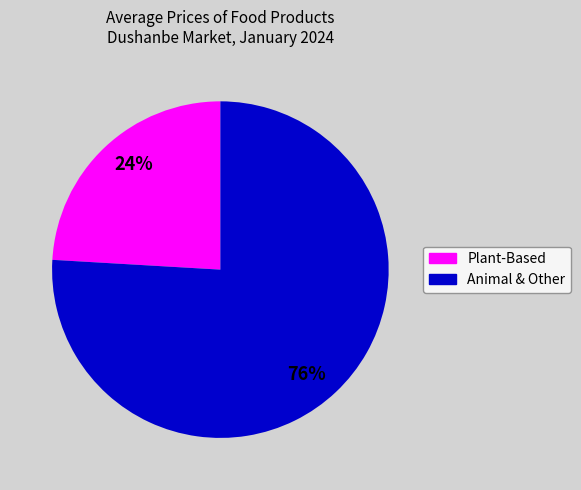

How many slices are in this pie chart?

2